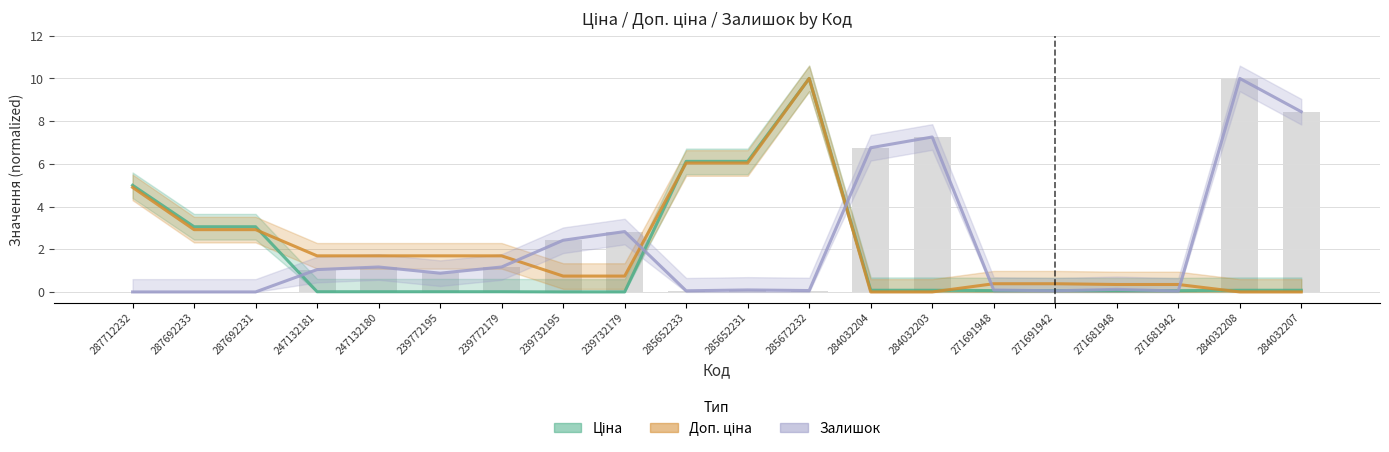

What is the difference between the second highest and second lowest values in the Доп. ціна series?

6.0